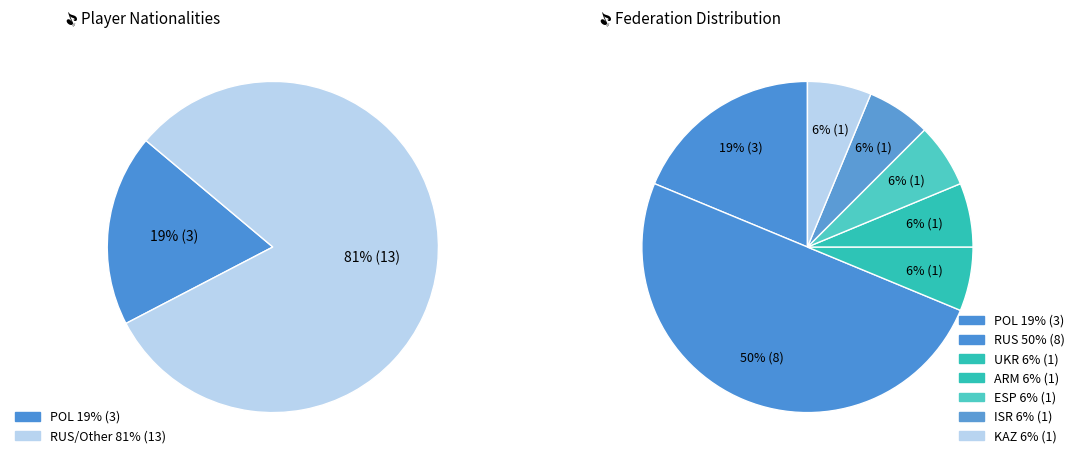

Do ARM and ISR together represent more than half of the pie?

No